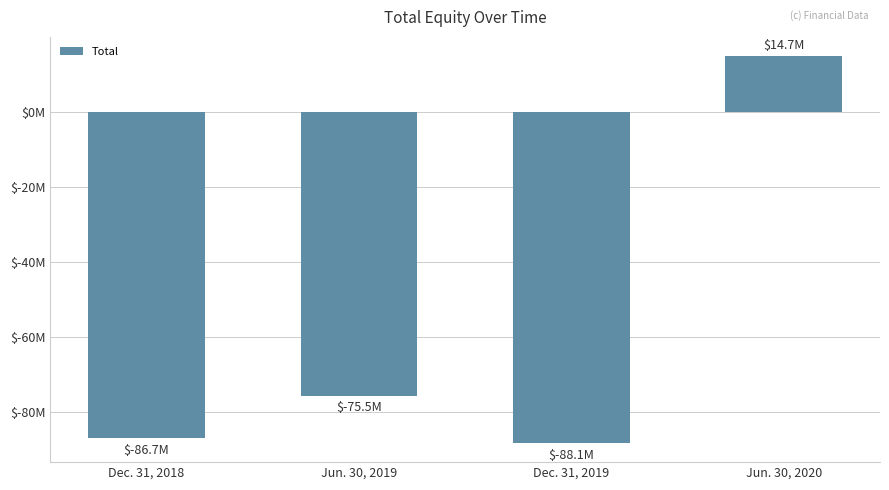

The chart shows a value of -27887002 at Dec. 31, 2019. True or false?

False